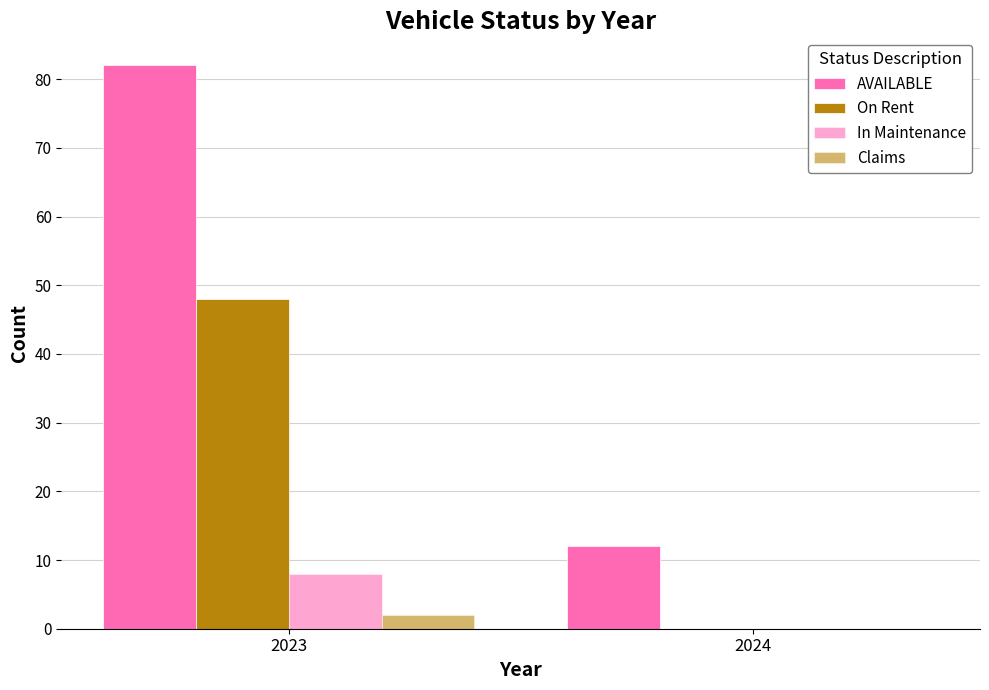

Read the On Rent value at 2023.

48